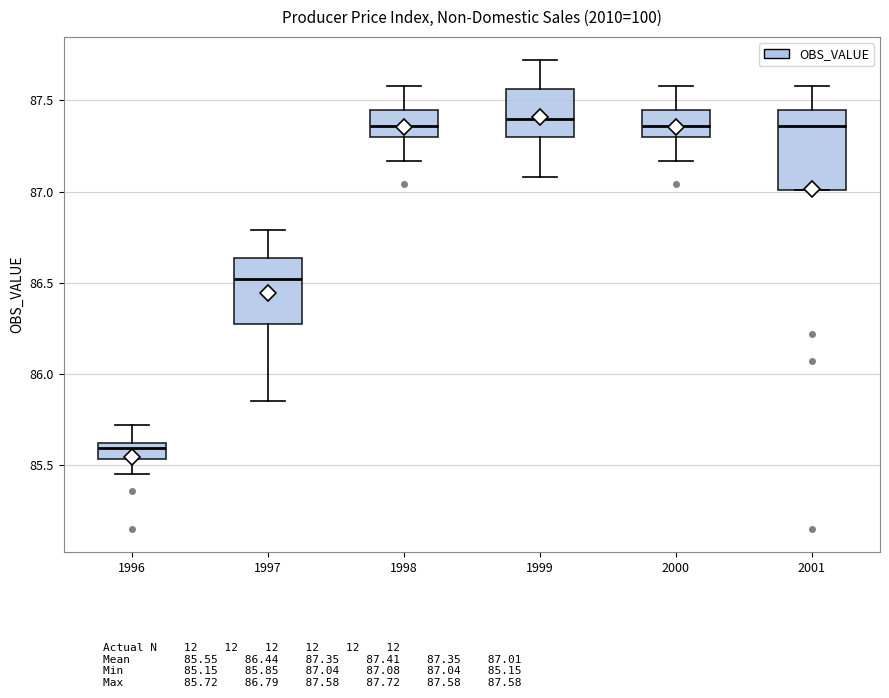

Reading left to right, transcribe this box plot: for each box, give where its median line is, the range the box spans, and where its two whiskers end, as read against the y-axis. The values are not printed on the chart, so give them approximately, as read against the axis.

1996: median 85.60 (just below the box's upper edge), box 85.55 to 85.60, whiskers 85.45 to 85.70
1997: median 86.50, box 86.25 to 86.65, whiskers 85.85 to 86.80
1998: median 87.35, box 87.30 to 87.45, whiskers 87.15 to 87.60
1999: median 87.40, box 87.30 to 87.55, whiskers 87.10 to 87.70
2000: median 87.35, box 87.30 to 87.45, whiskers 87.15 to 87.60
2001: median 87.35, box 87.00 to 87.45, whiskers 87.00 to 87.60